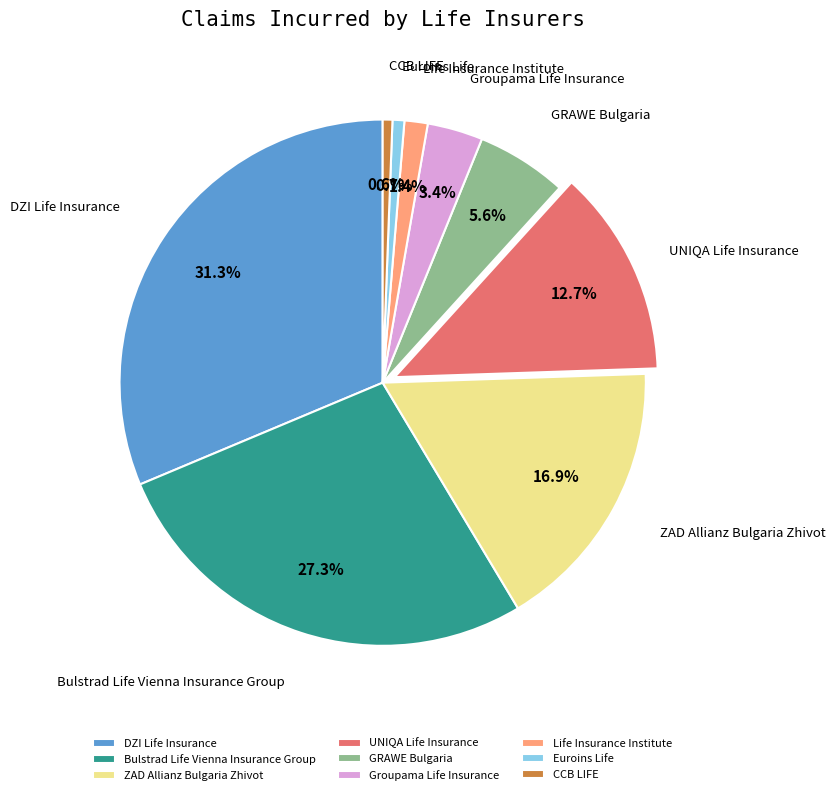

To the nearest percent, what is the difference between the GRAWE Bulgaria and ZAD Allianz Bulgaria Zhivot slice percentages?

11%